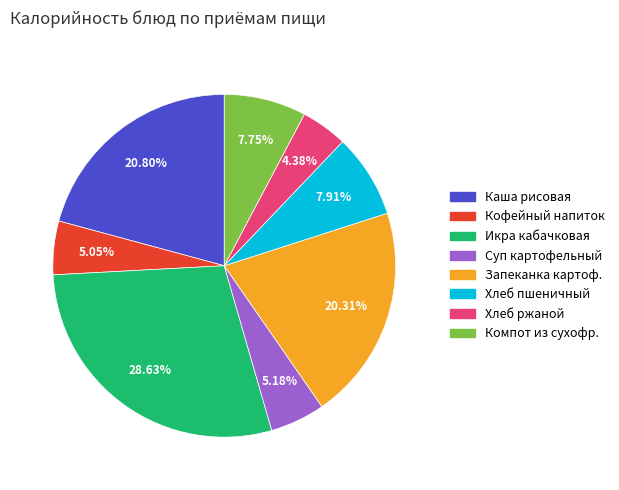

Combined, do Кофейный напиток and Хлеб пшеничный account for over 50%?

No